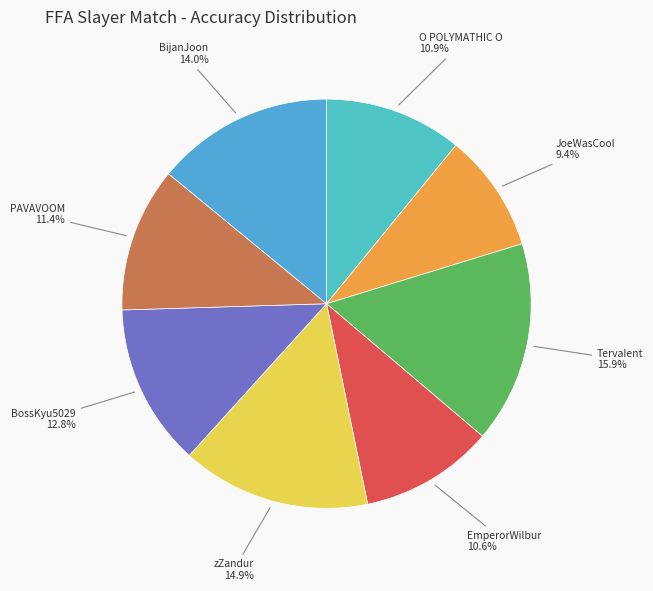

To the nearest percent, what portion does O POLYMATHIC O represent?

11%